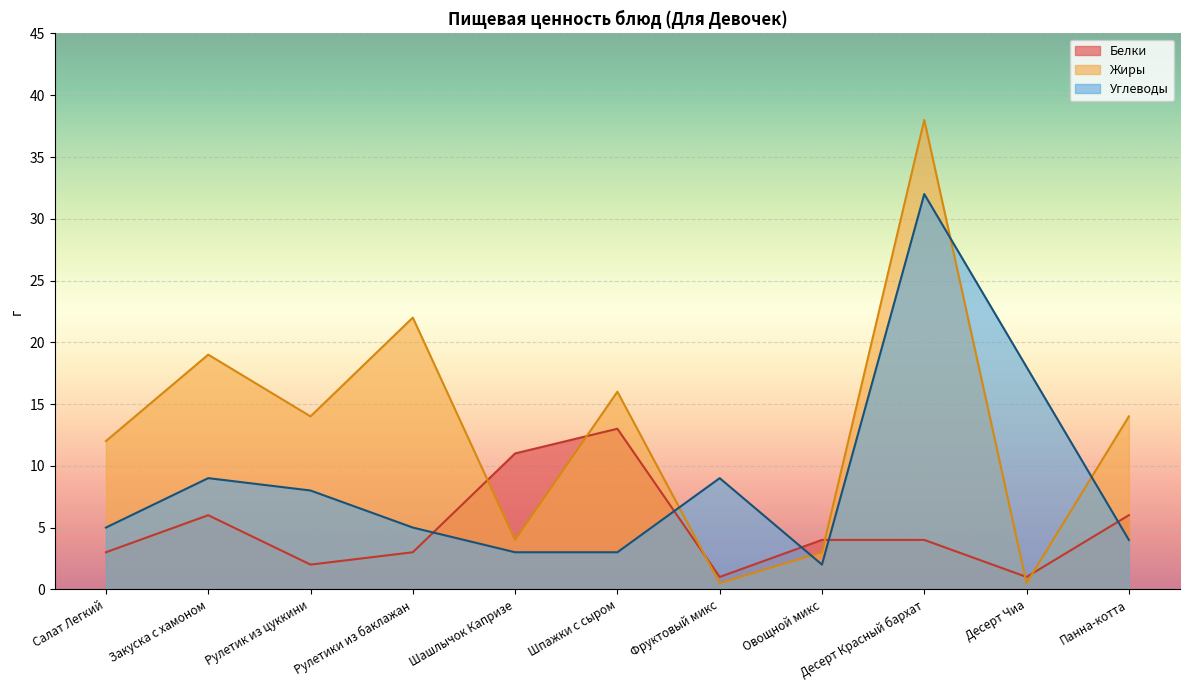

How many intersections are there between Белки and Жиры?

6